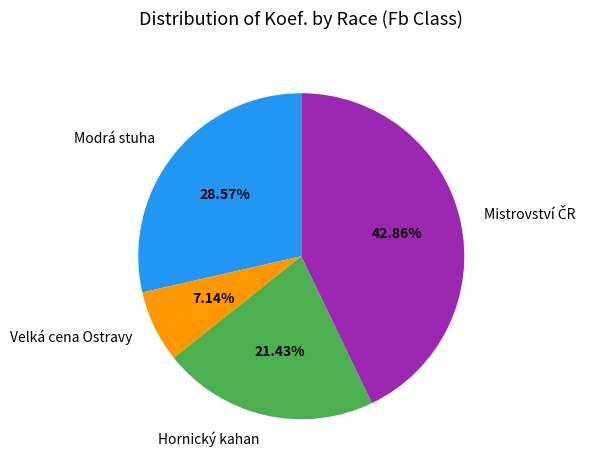

Which category has the smallest portion of the pie?

Velká cena Ostravy